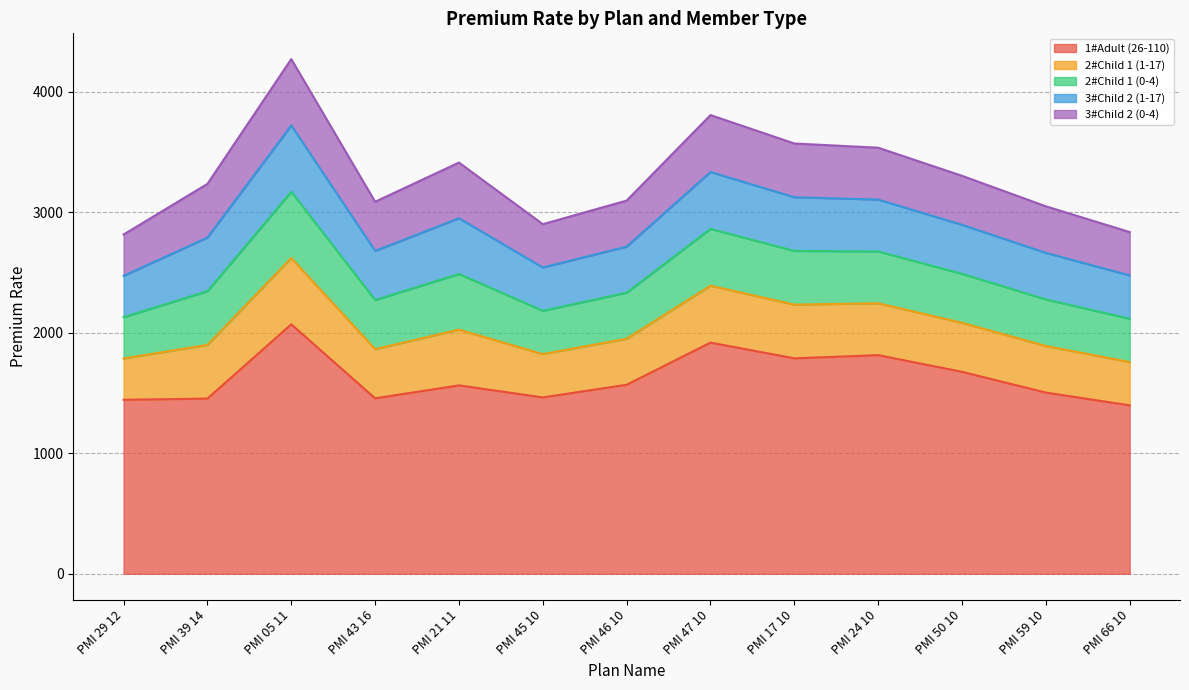

What is the label of the 9th point from the left?

PMI 17 10